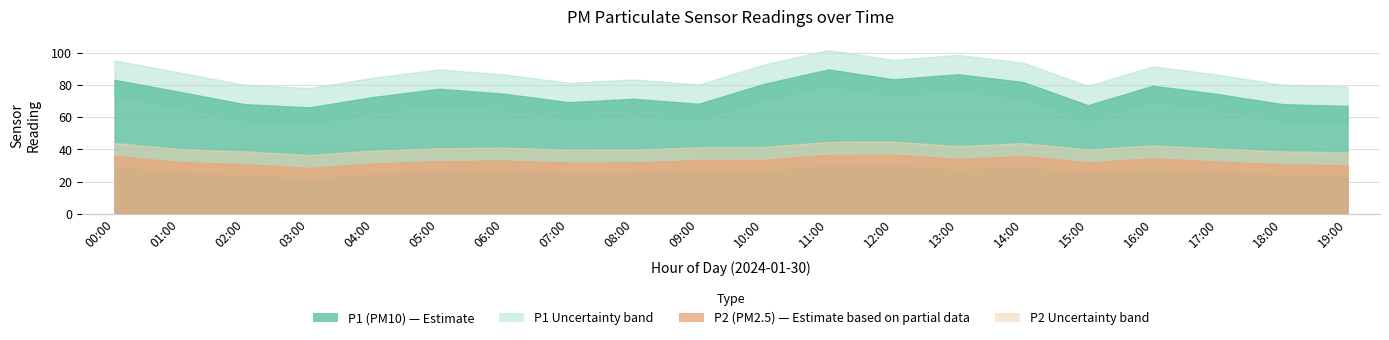

What is the difference between the P2 values at 16:00 and 12:00?

2.4